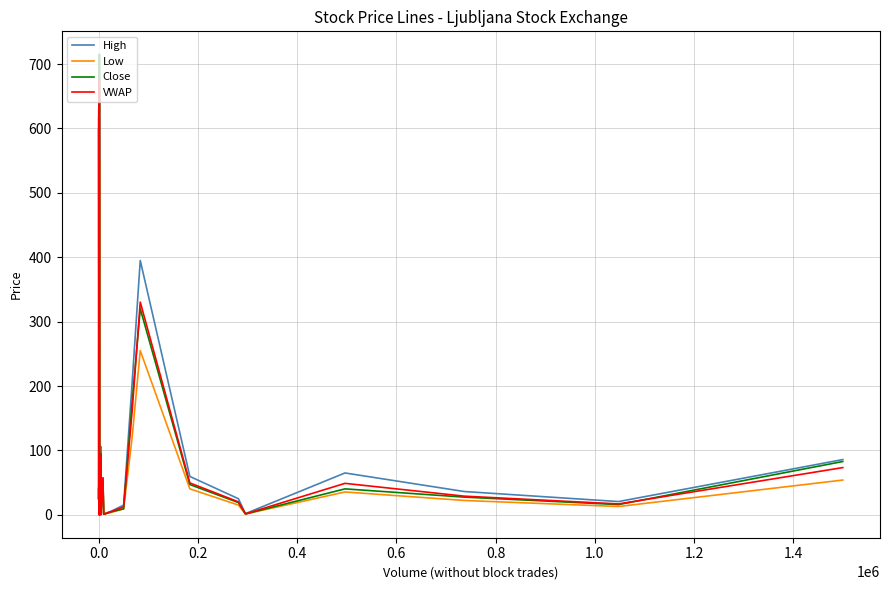

What is the maximum value for VWAP?

675.1